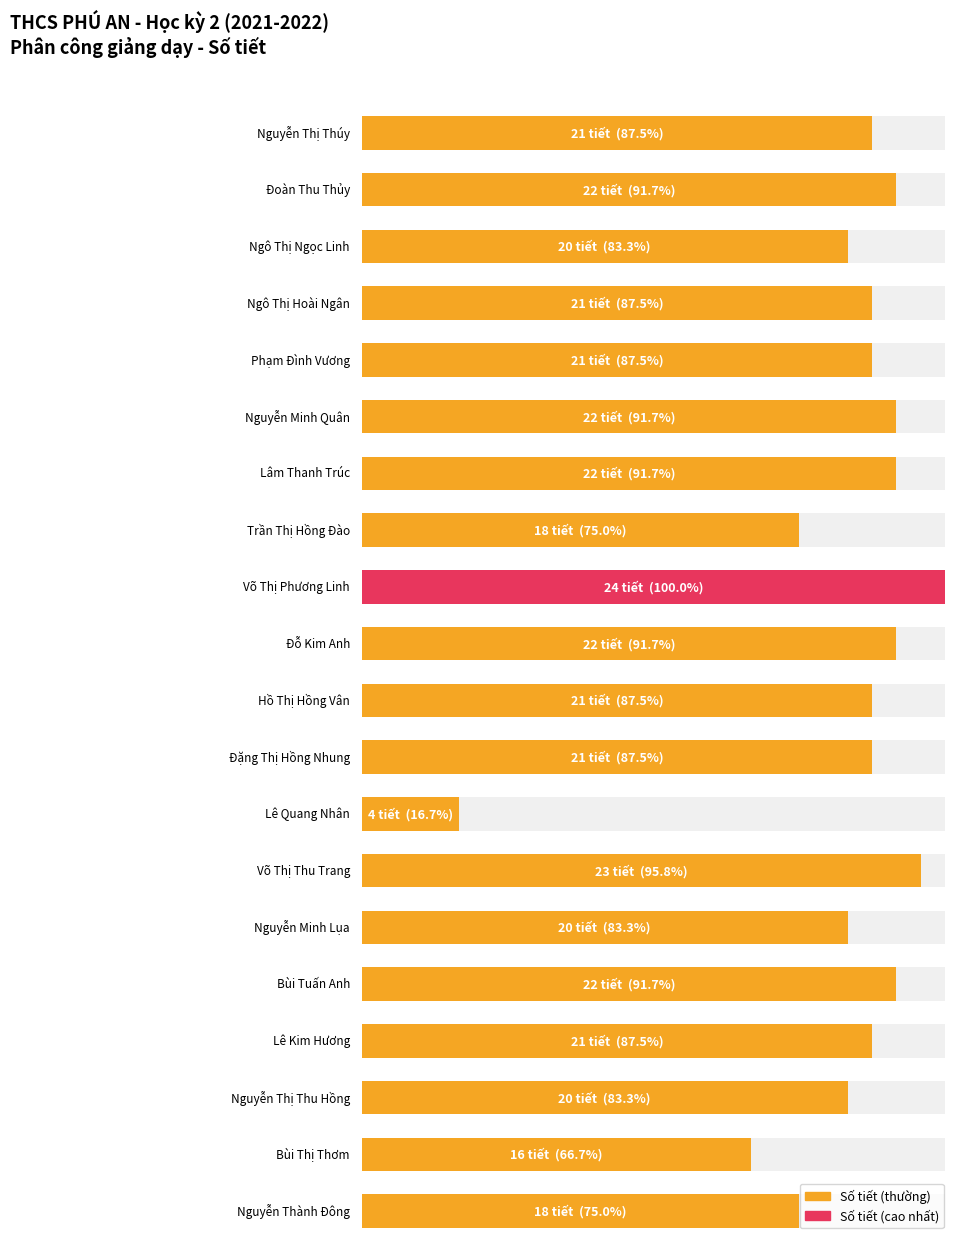

Count the number of categories in the chart.

20